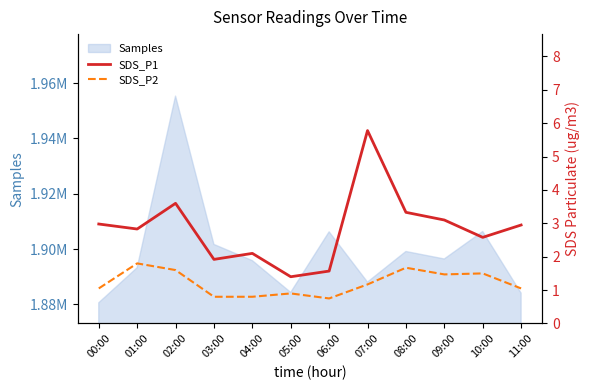

What is the value of the SDS_P2 point at the 4th from the left?

0.8